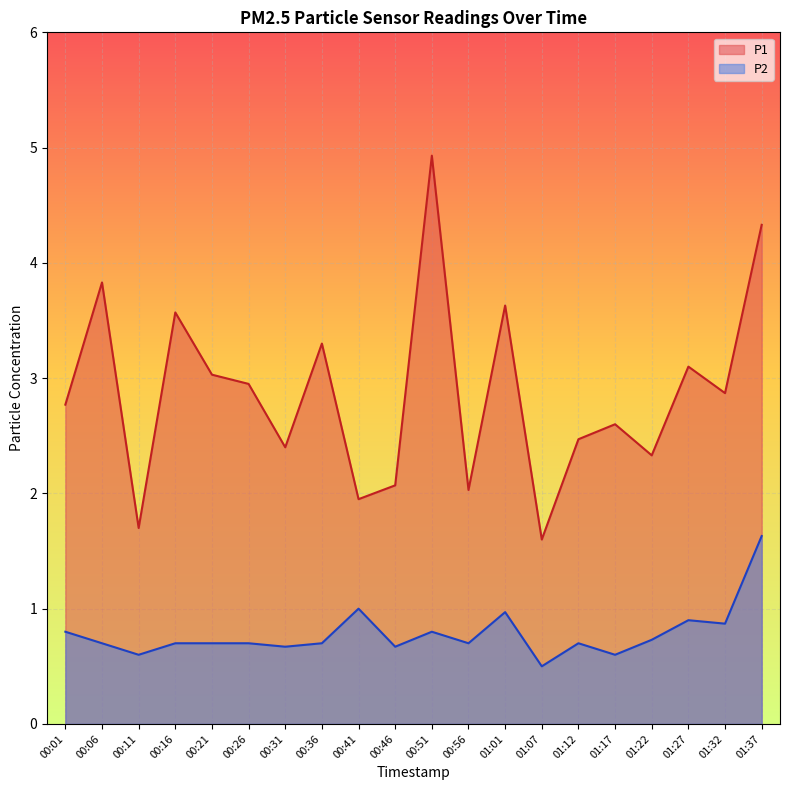

List the series in order of their overall mean, highest first.

P1, P2